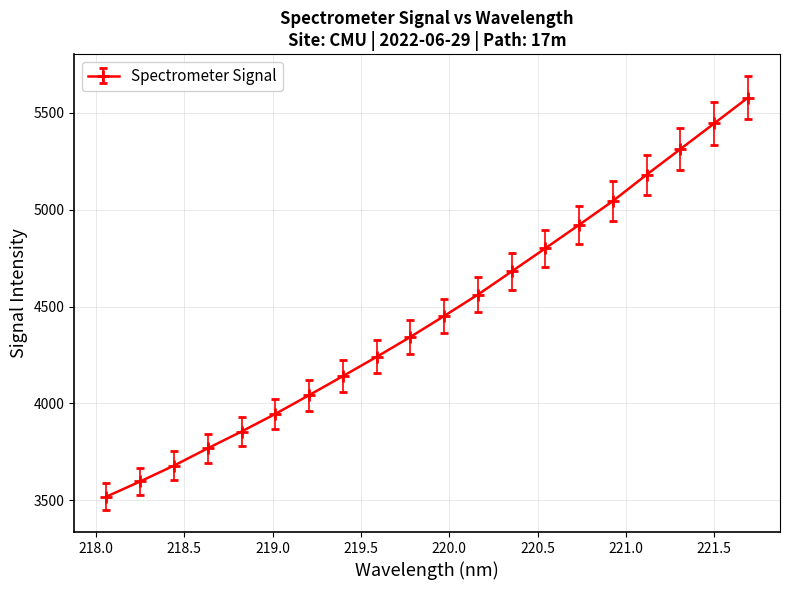

How many data points does each series have?

20